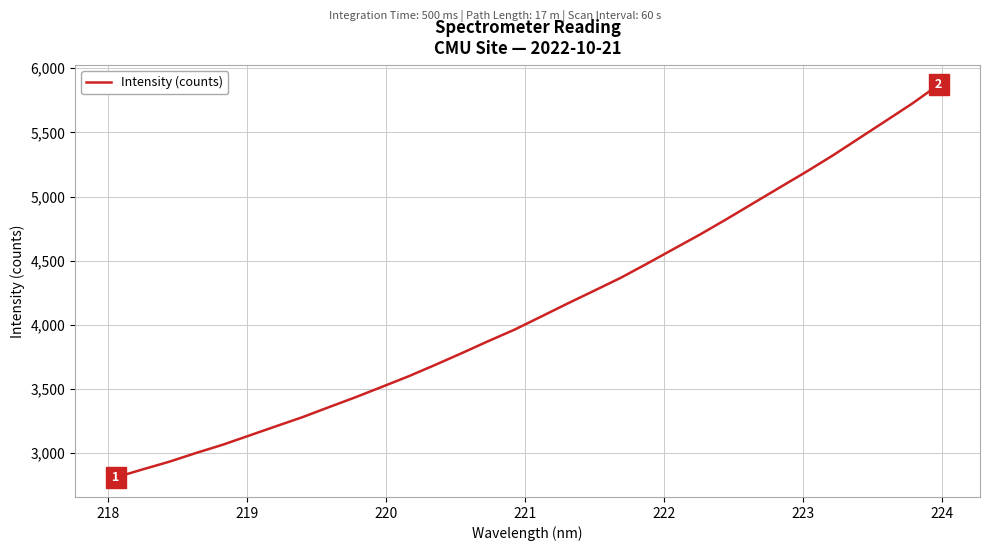

What is the difference between the maximum and minimum values?

3061.2